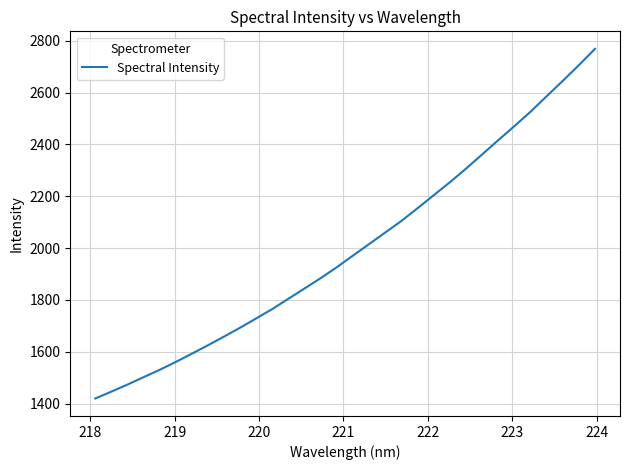

What is the maximum value shown in the chart?

2768.7